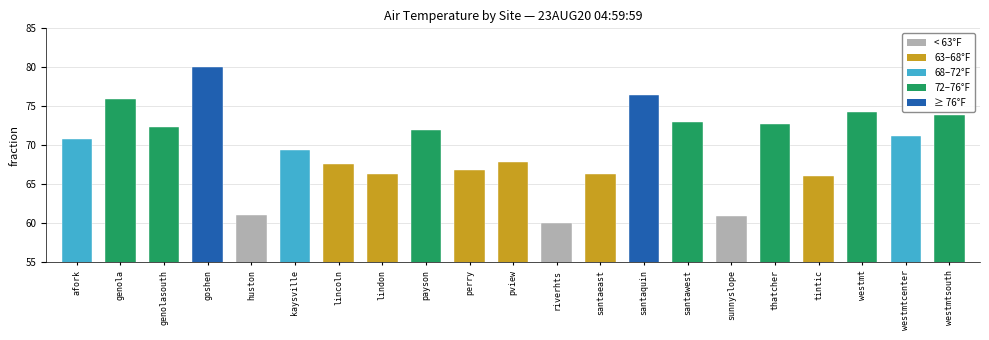

What is the minimum value shown in the chart?

60.1